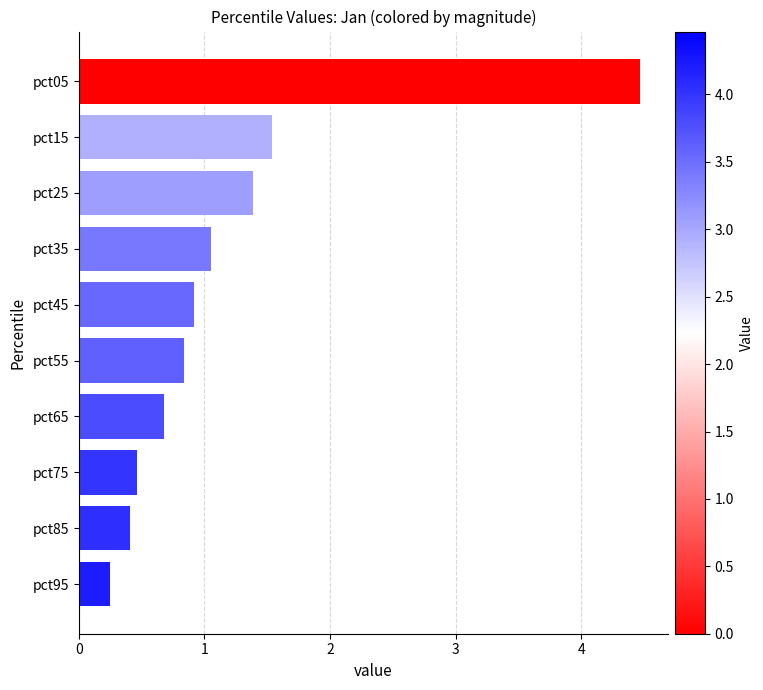

How many data points does each series have?

10